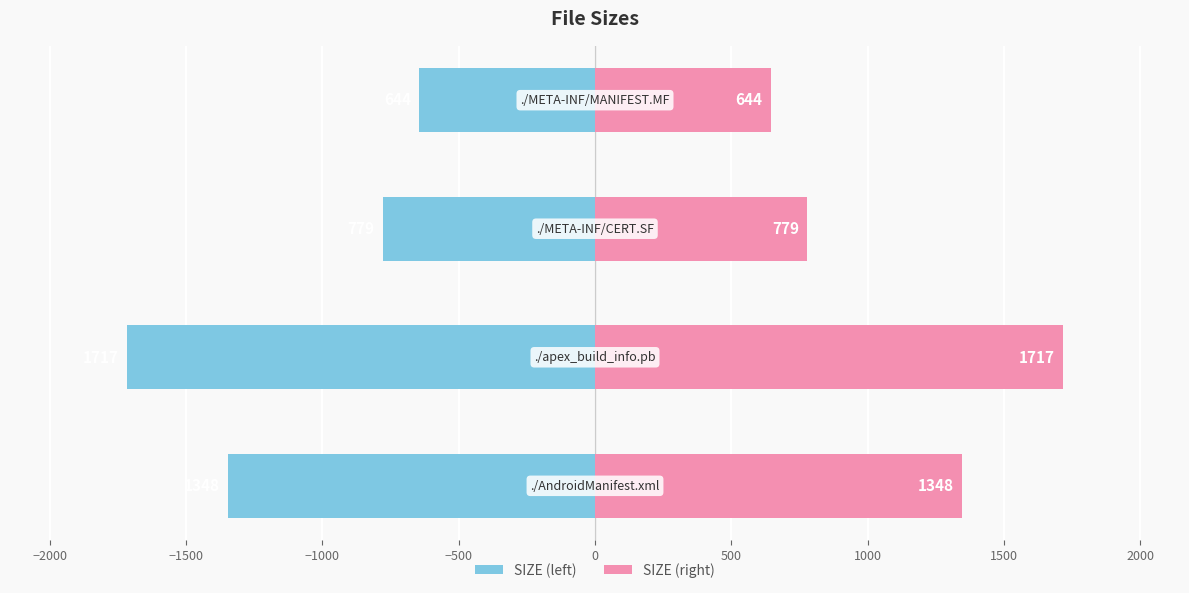

What is the difference between the maximum and minimum values in the SIZE (right) series?

1073